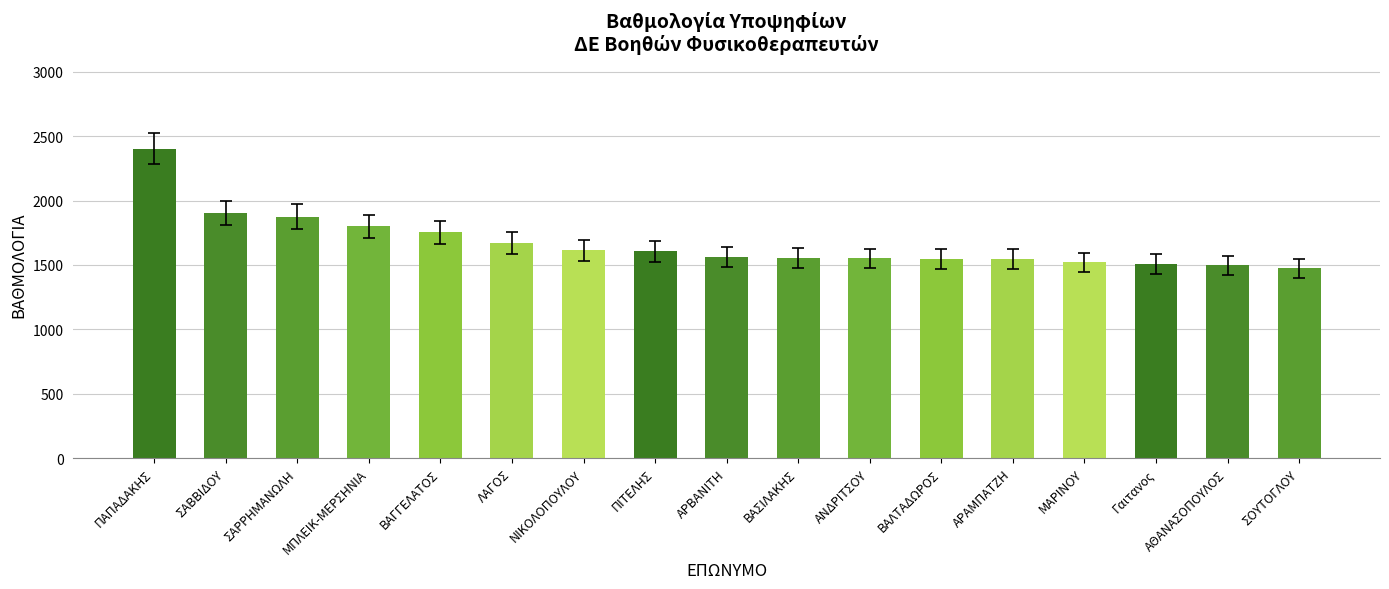

What position from the right is ΣΑΡΡΗΜΑΝΩΛΗ?

15